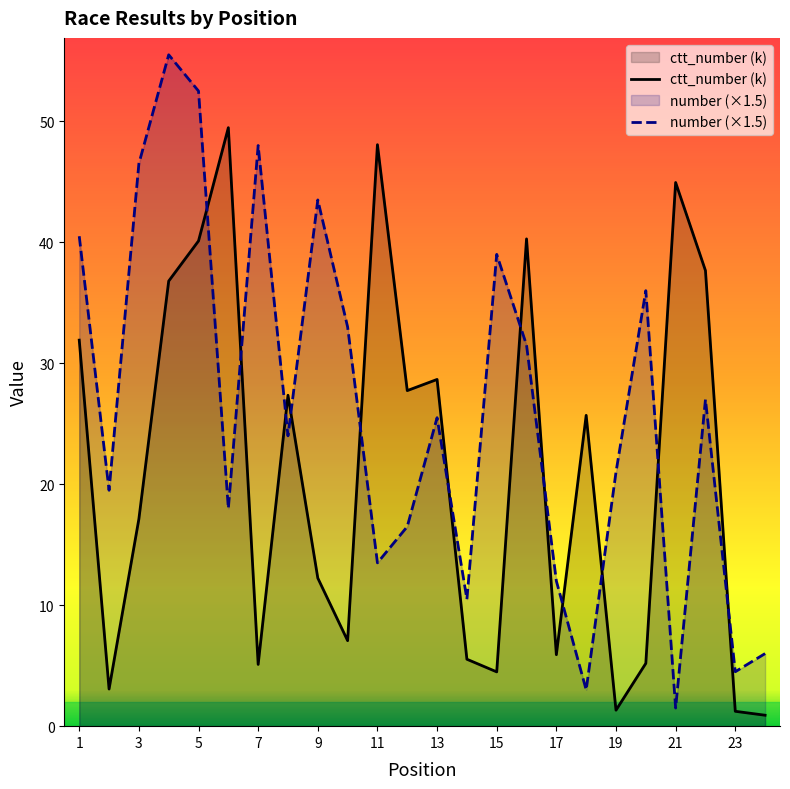

Rank the series by their maximum value, from highest to lowest.

number (×1.5), ctt_number (k)